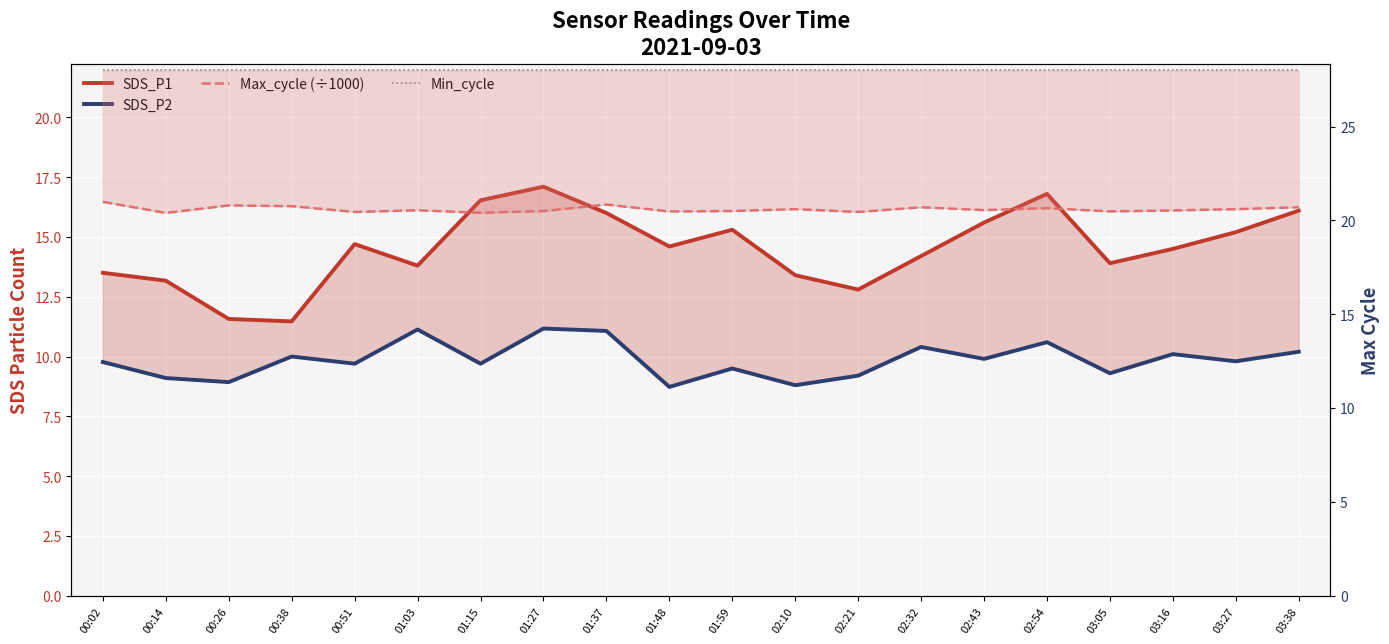

Is this an area chart (filled region under the line)?

No